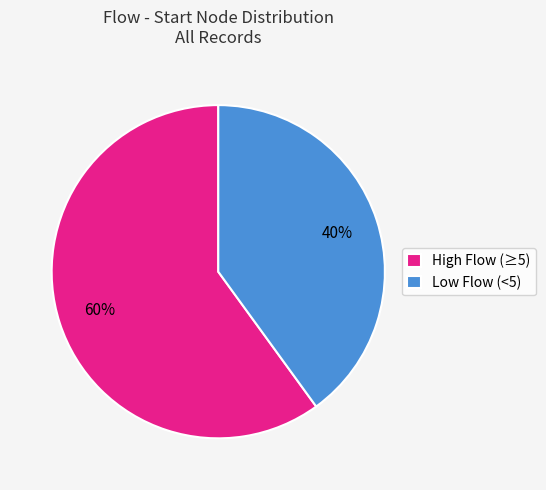

How many slices are in this pie chart?

2